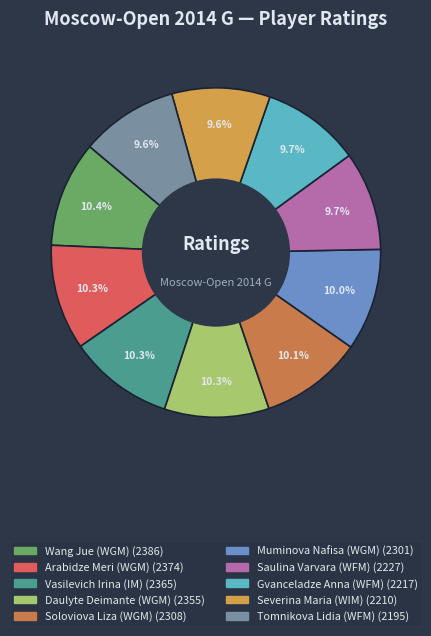

To the nearest percent, what is the difference between the largest and smallest slice percentages?

1%